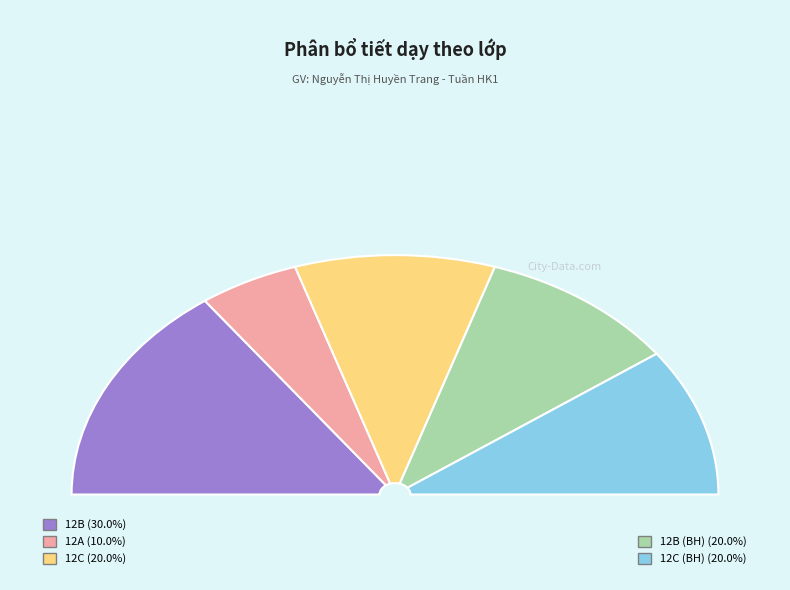

To the nearest percent, what portion does 12A represent?

10%